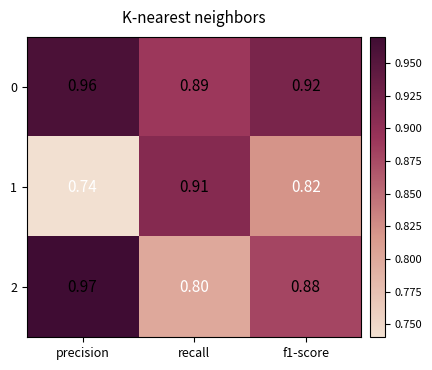

Is the value of 1 at f1-score greater than the value of 2 at f1-score?

No